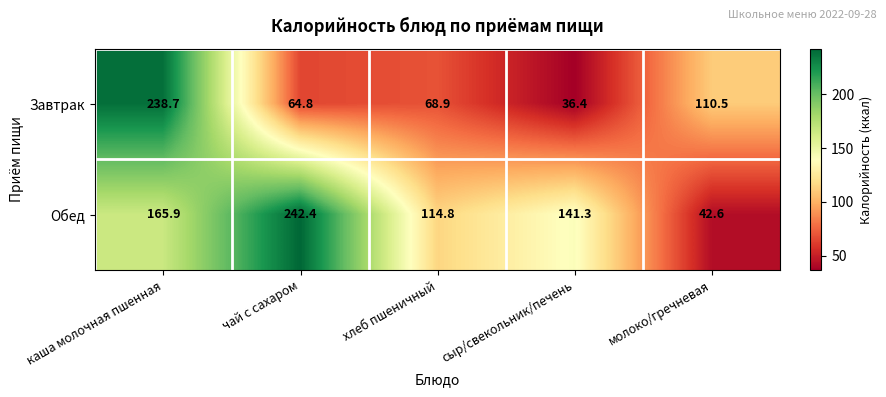

The value of Завтрак at сыр/свекольник/печень is 59.7. True or false?

False